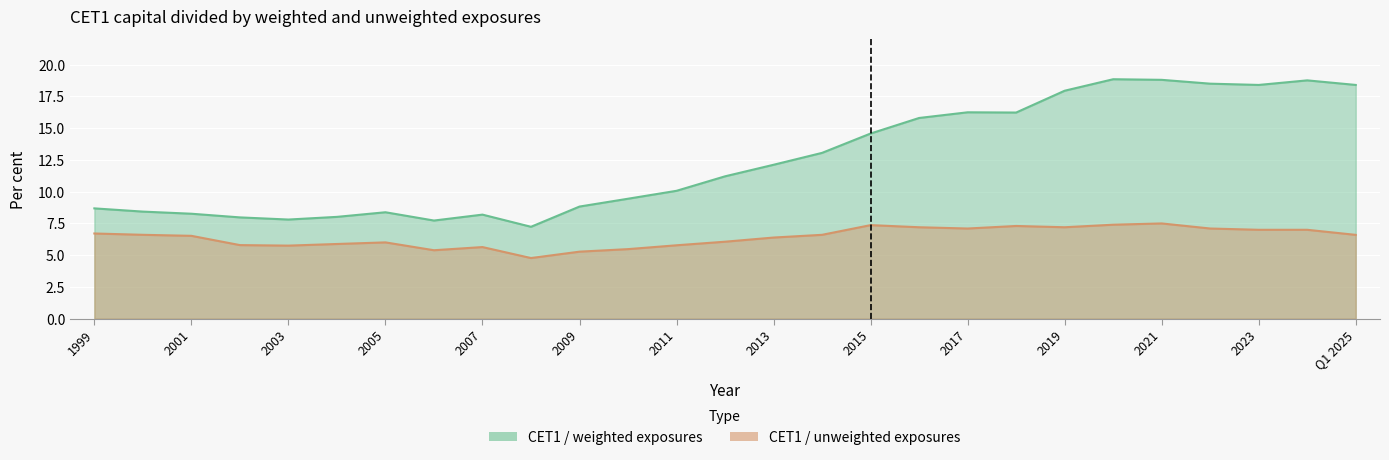

What is the difference between the CET1 capital divided by weighted exposures values at 2007 and 2022?

10.3